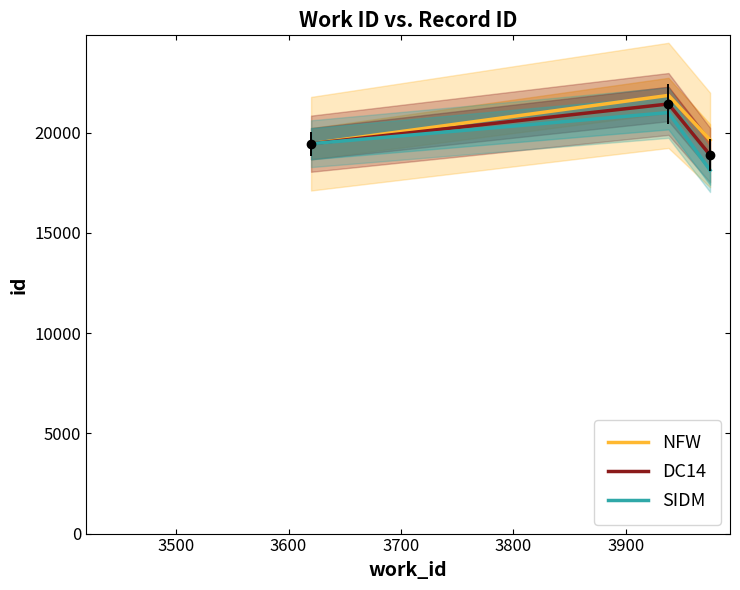

What is the maximum value for NFW?

21855.5